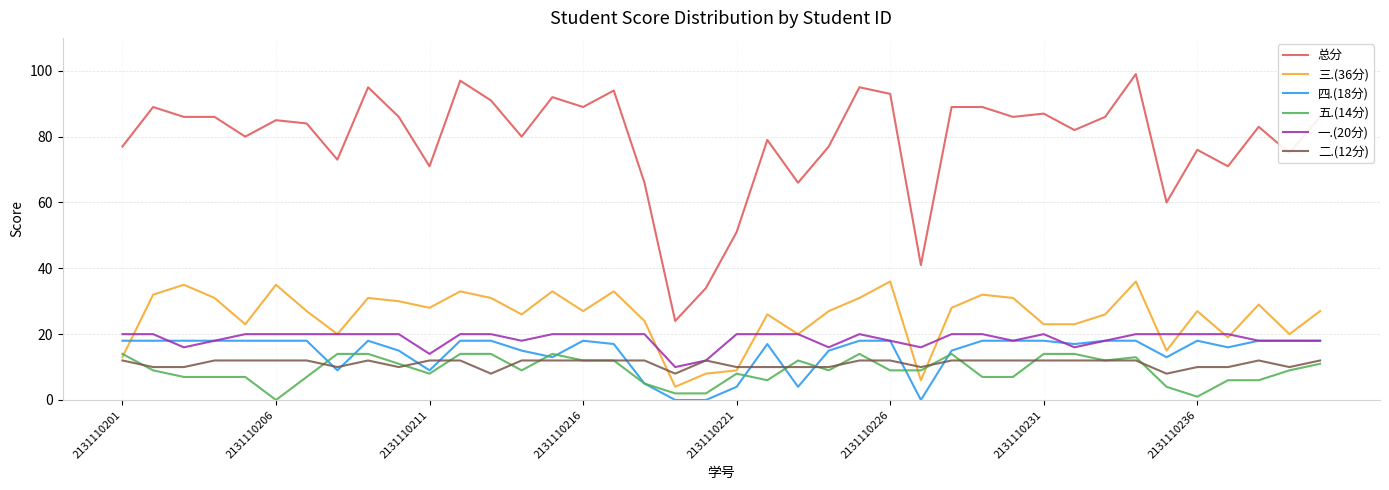

Which series has the largest total across all categories?

总分